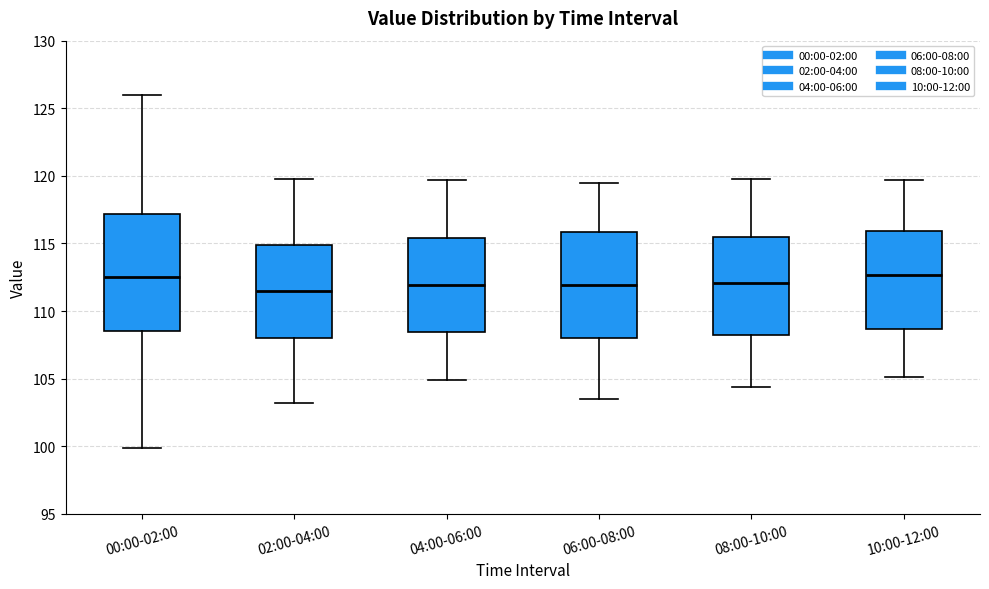

Where is the lower edge of the box for 02:00-04:00 on the y-axis? The values are not printed on the chart, so give them approximately, as read against the axis.

108.0